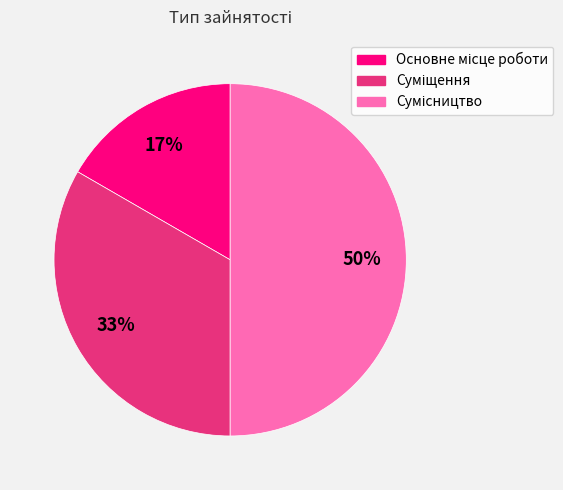

How many slices are in this pie chart?

3